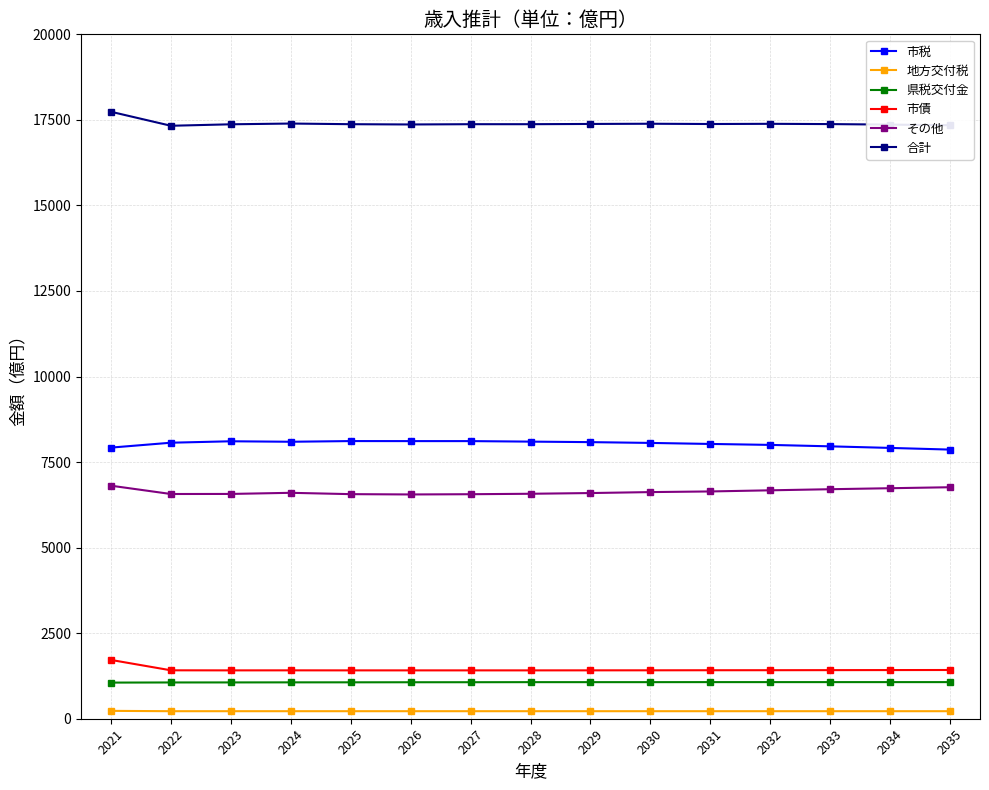

What is the highest value of the 県税交付金 series?

1070